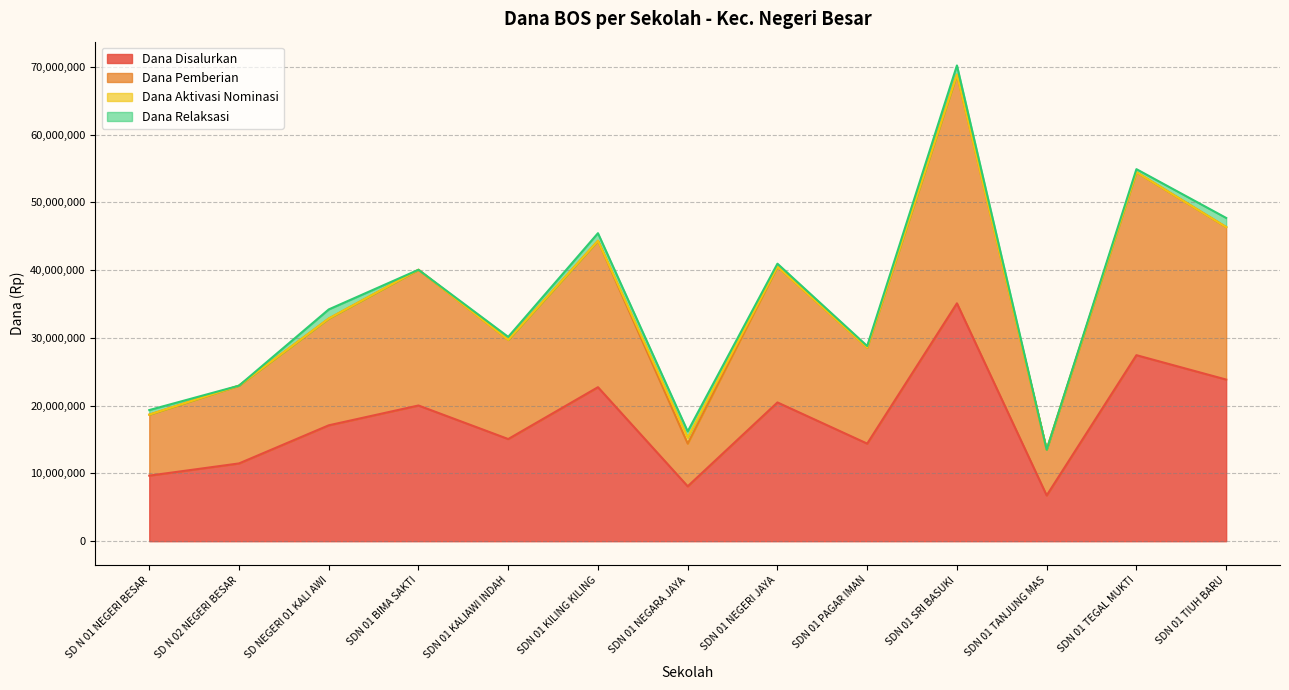

Which category has the highest value in the Dana Disalurkan series?

SDN 01 SRI BASUKI